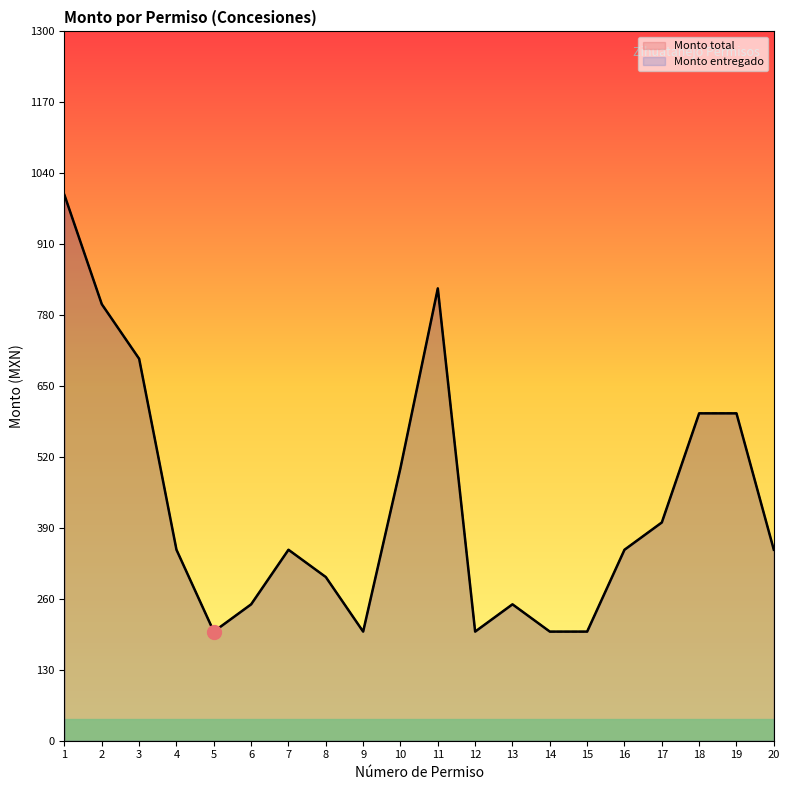

What is the value of the Monto entregado point at the 8th from the left?

300